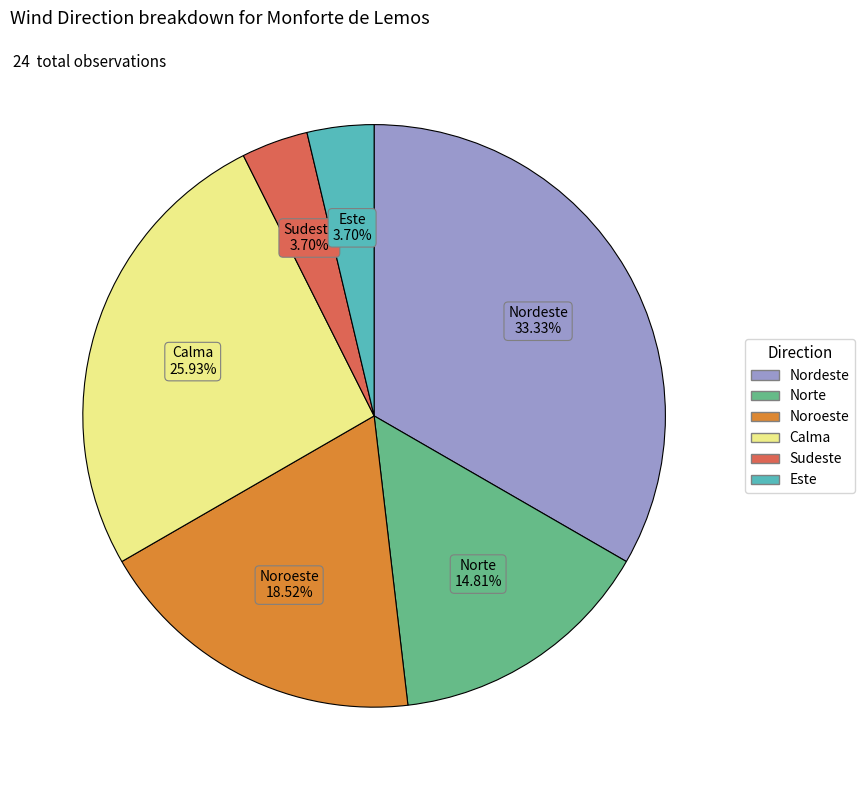

To the nearest percent, what is the difference between the largest and smallest slice percentages?

30%